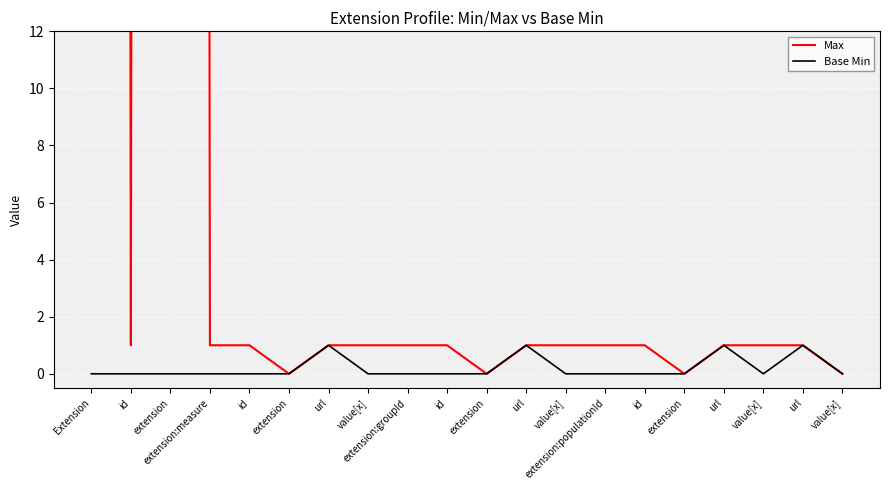

Which series has the largest total across all categories?

Max